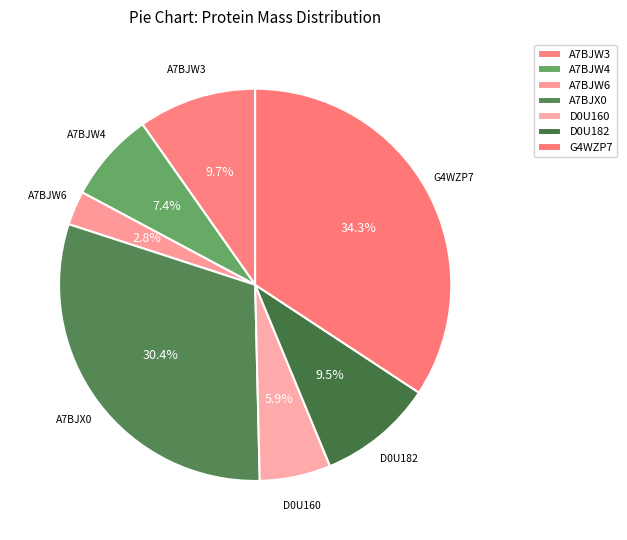

Is there any slice that represents more than half of the pie?

No